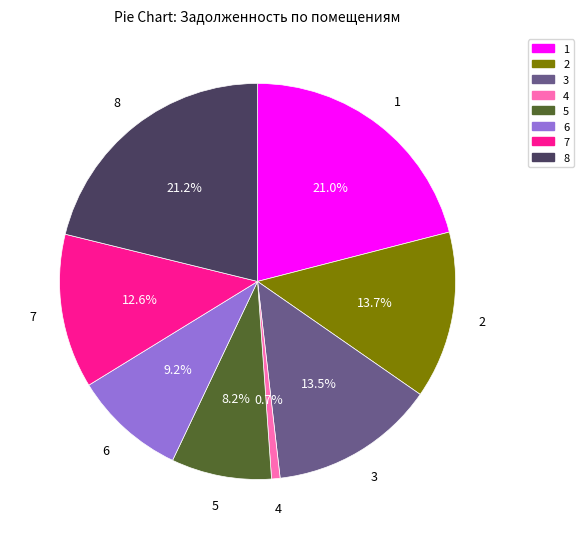

Does any single category account for the majority?

No